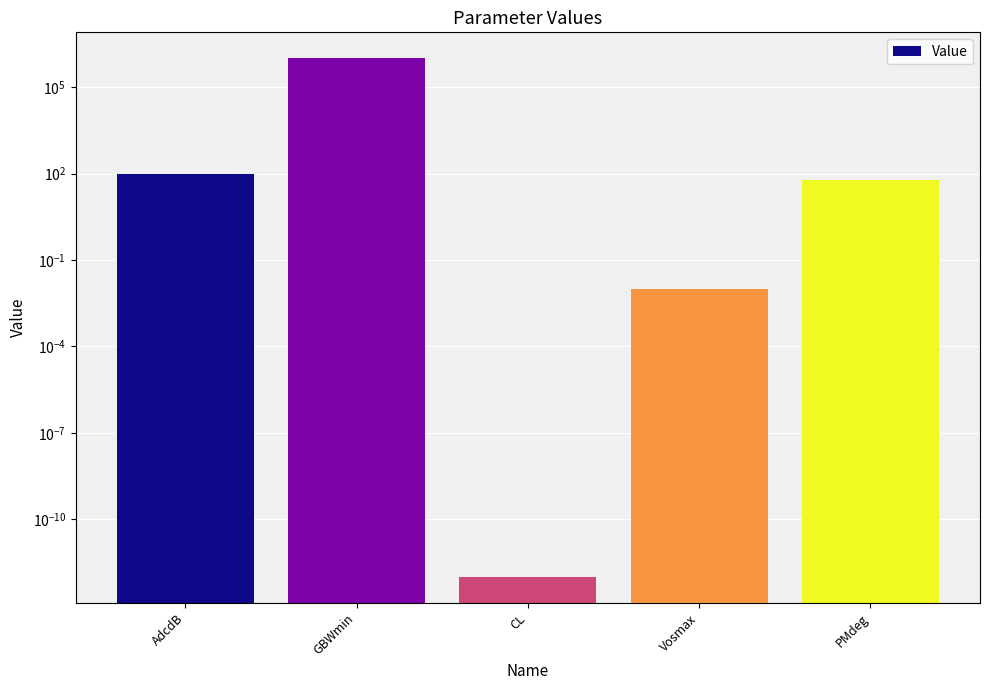

Rank the categories by value from highest to lowest.

GBWmin, AdcdB, PMdeg, Vosmax, CL